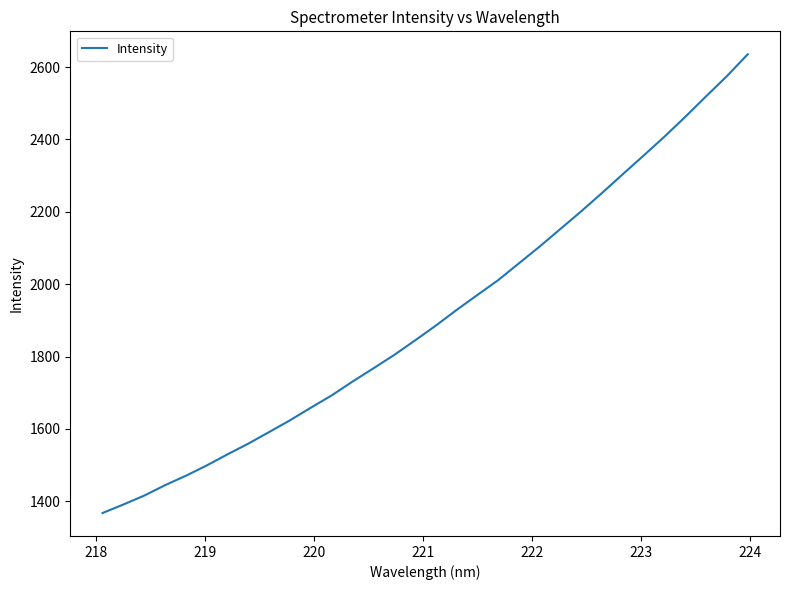

Reading left to right, transcribe all the data shown in this chart.

1367.4	1391.0	1415.6	1444.4	1470.4	1498.9	1529.7	1559.4	1591.4	1623.8	1658.6	1692.5	1730.7	1767.2	1804.2	1844.3	1885.3	1928.6	1970.1	2011.1	2057.7	2104.2	2153.0	2201.7	2252.4	2304.2	2355.8	2407.9	2462.6	2519.2	2574.9	2635.2